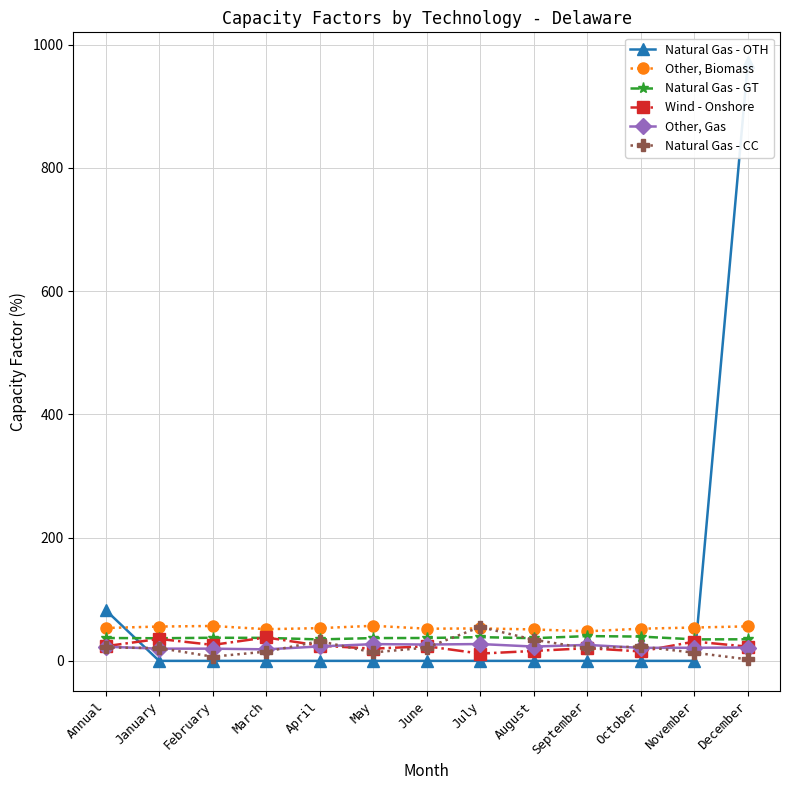

What is the label of the 9th point from the right?

April